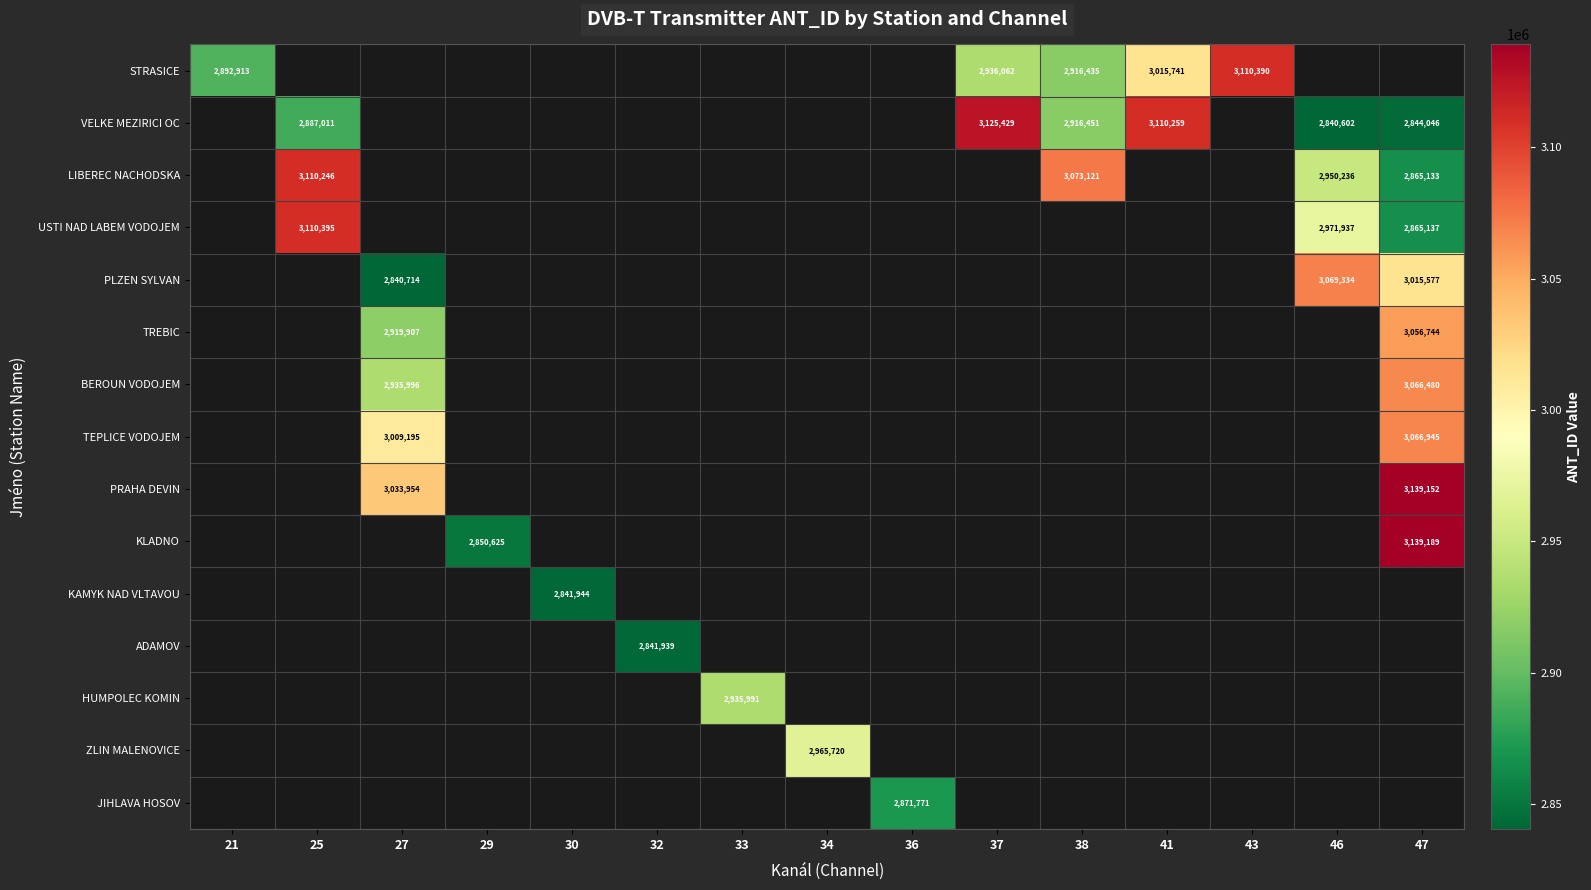

What is the maximum value shown in the chart?

3139189.0